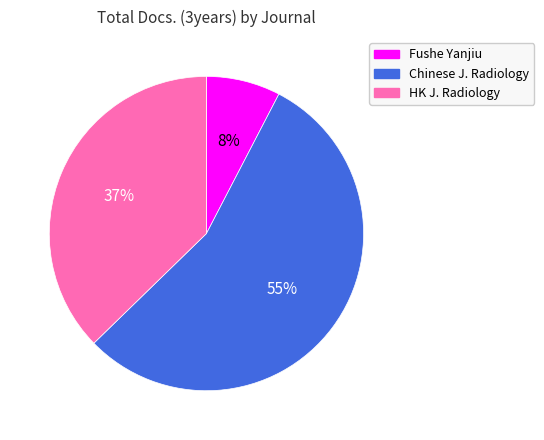

To the nearest percent, what portion does HK J. Radiology represent?

37%